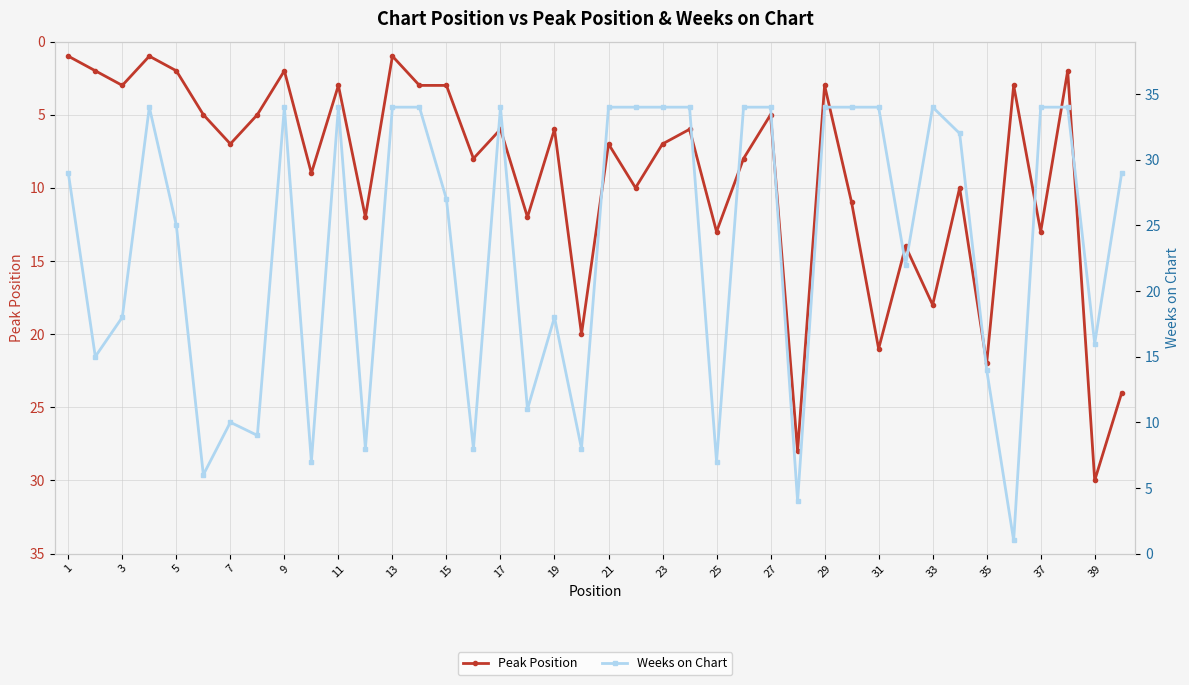

What is the difference between the second highest and minimum values in the Weeks on Chart series?

33